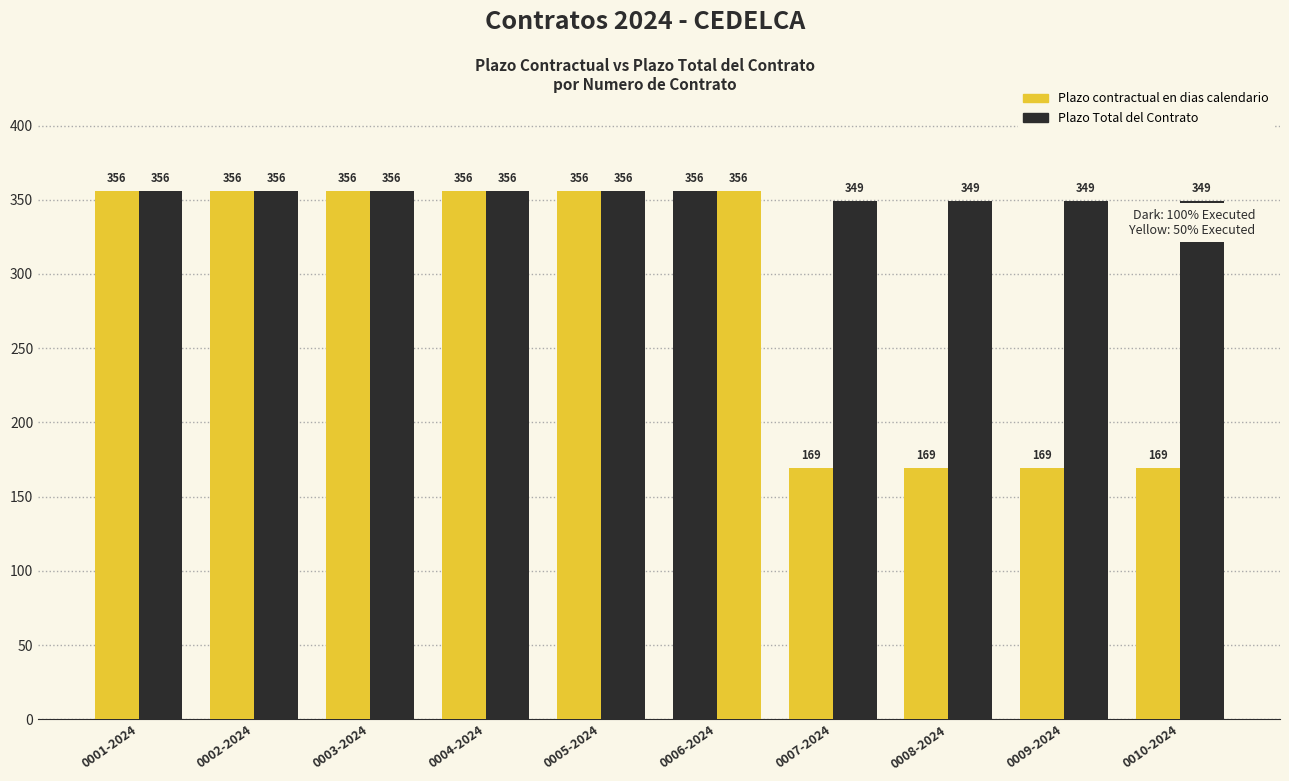

How many groups of bars are there?

10